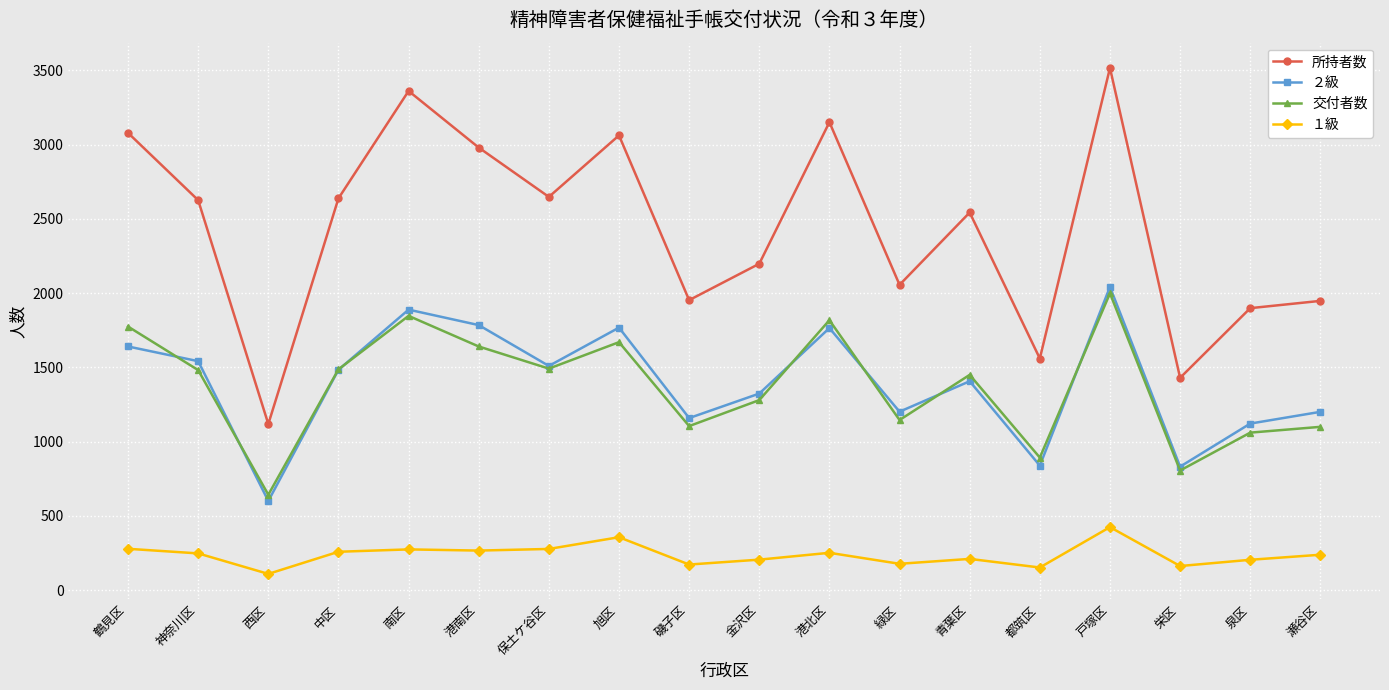

True or false: 交付者数 and 所持者数 cross at least once.

False